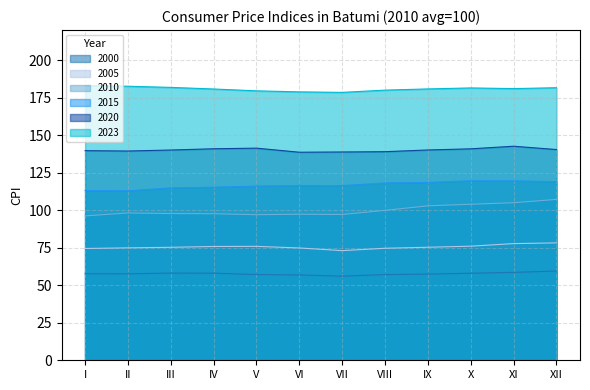

Read the 2015 value at X.

119.6